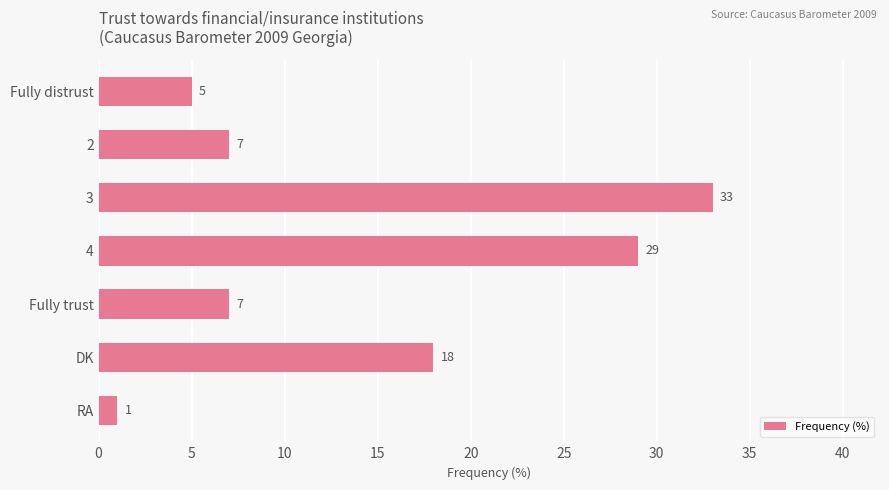

Count the number of data series in this chart.

1